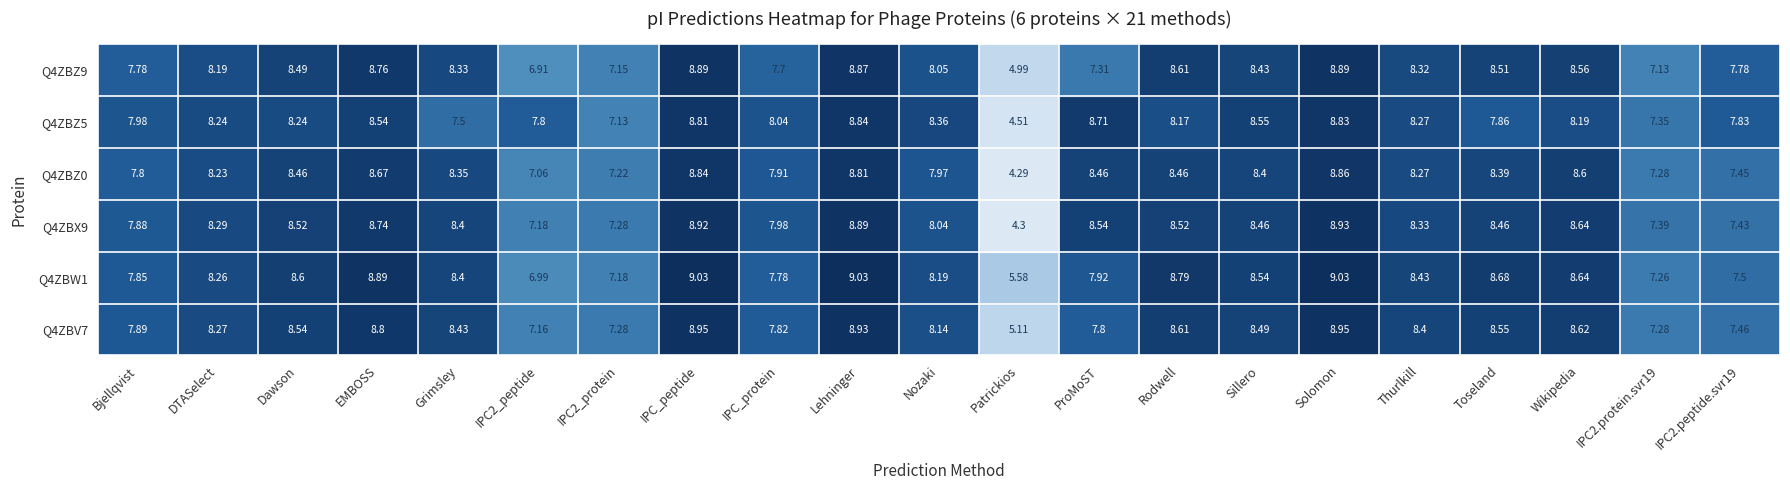

The Q4ZBZ0 series shows 7.2 at IPC2_protein. True or false?

True